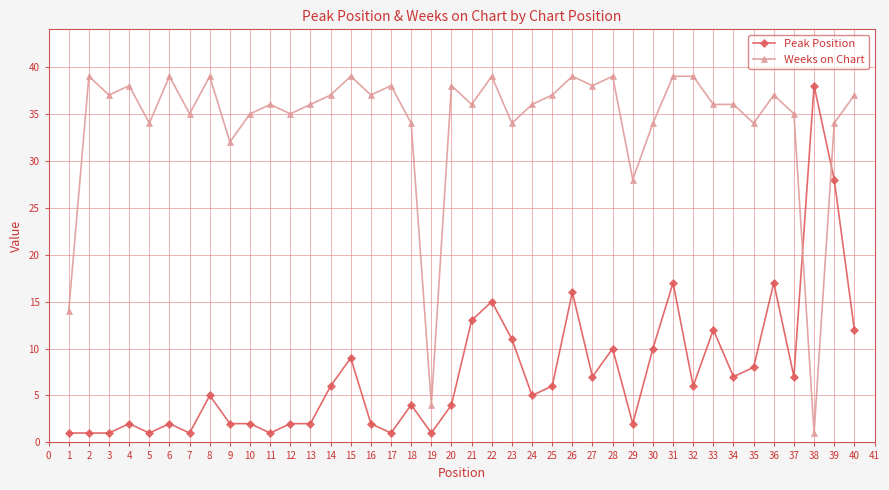

What is the maximum value shown in the chart?

39